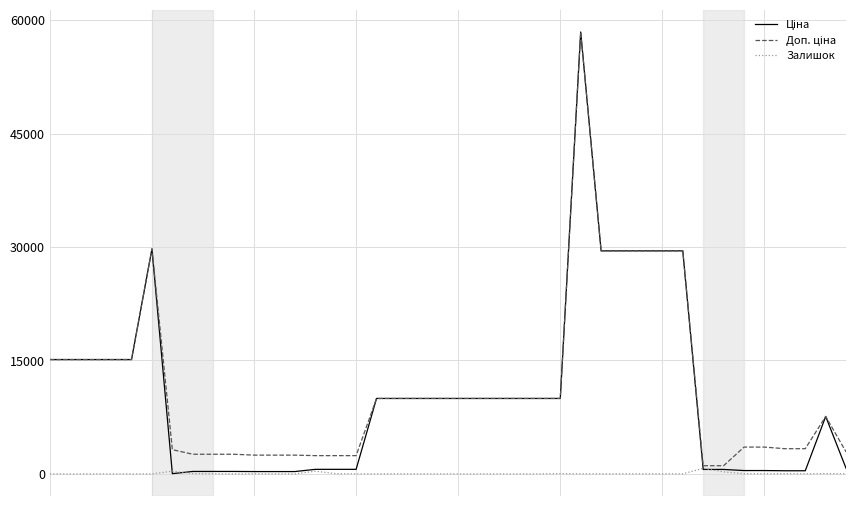

What is the greatest value displayed?

58426.5